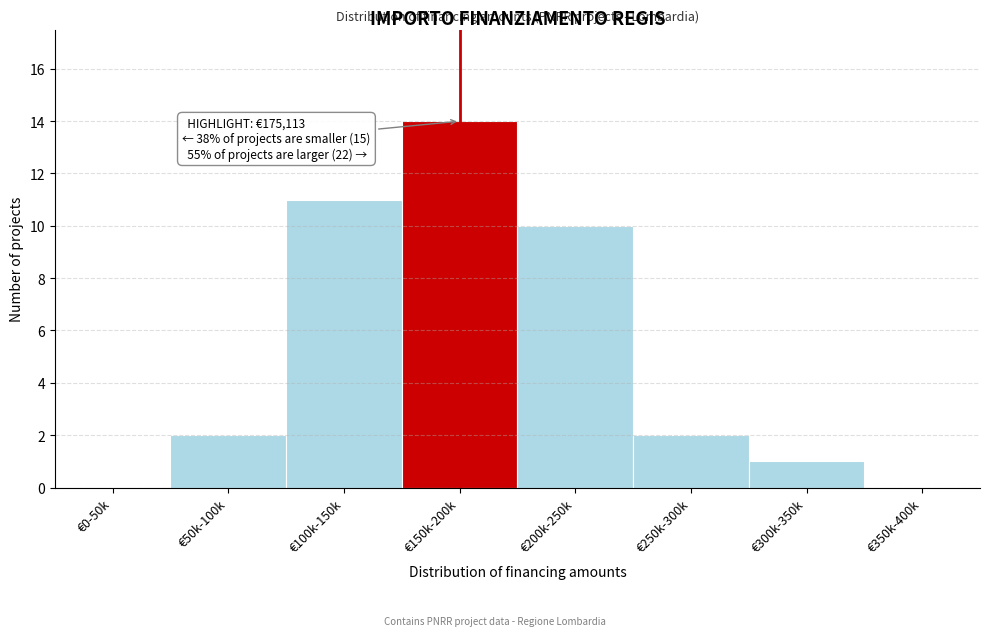

Reading right to left, transcribe all the data shown in this chart.

€350k-400k=0	€300k-350k=1	€250k-300k=2	€200k-250k=10	€150k-200k=14	€100k-150k=11	€50k-100k=2	€0-50k=0